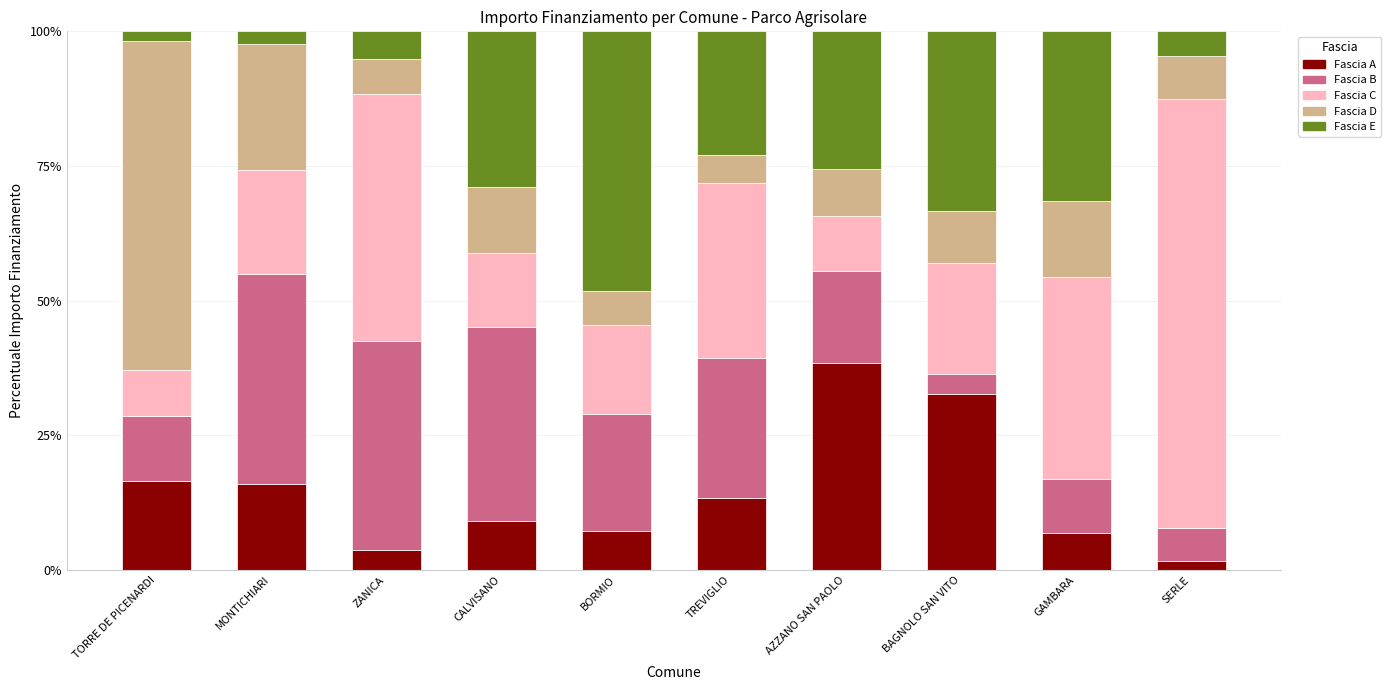

How many bars are there in total?

10